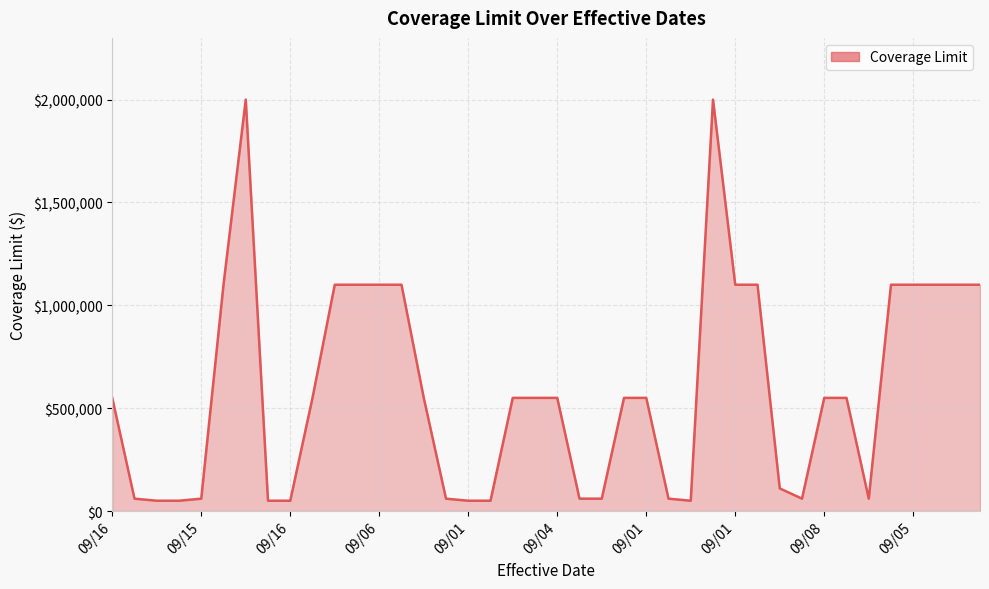

What is the smallest value displayed?

50000